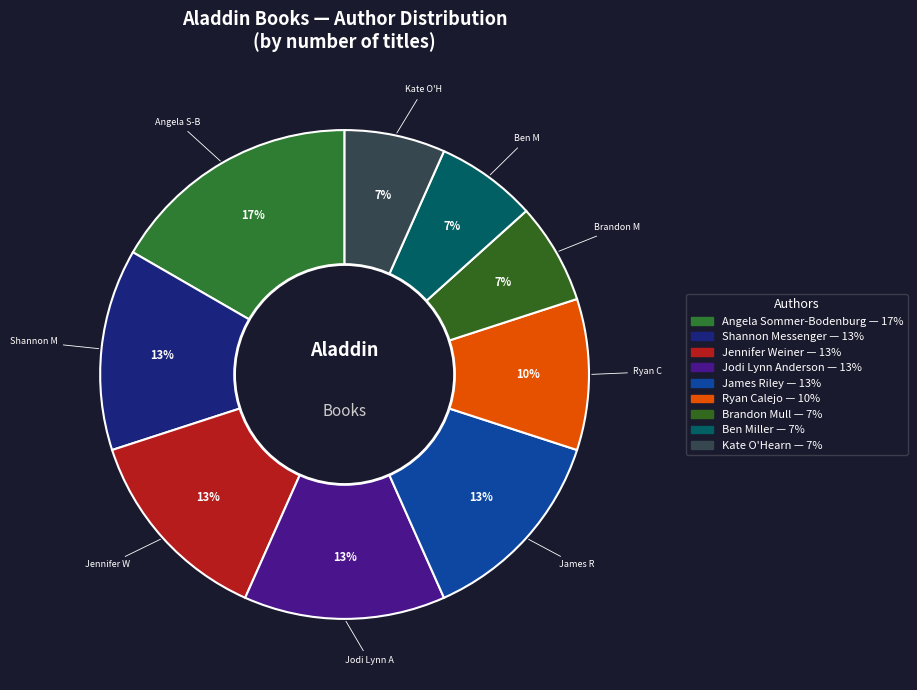

How many segments does this pie chart have?

9